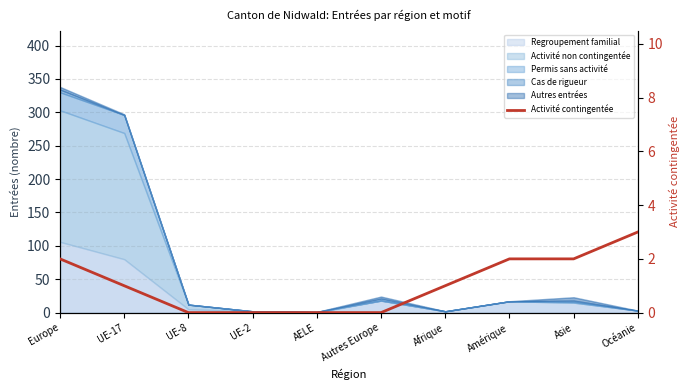

The chart shows a value of -2 at UE-2. True or false?

False